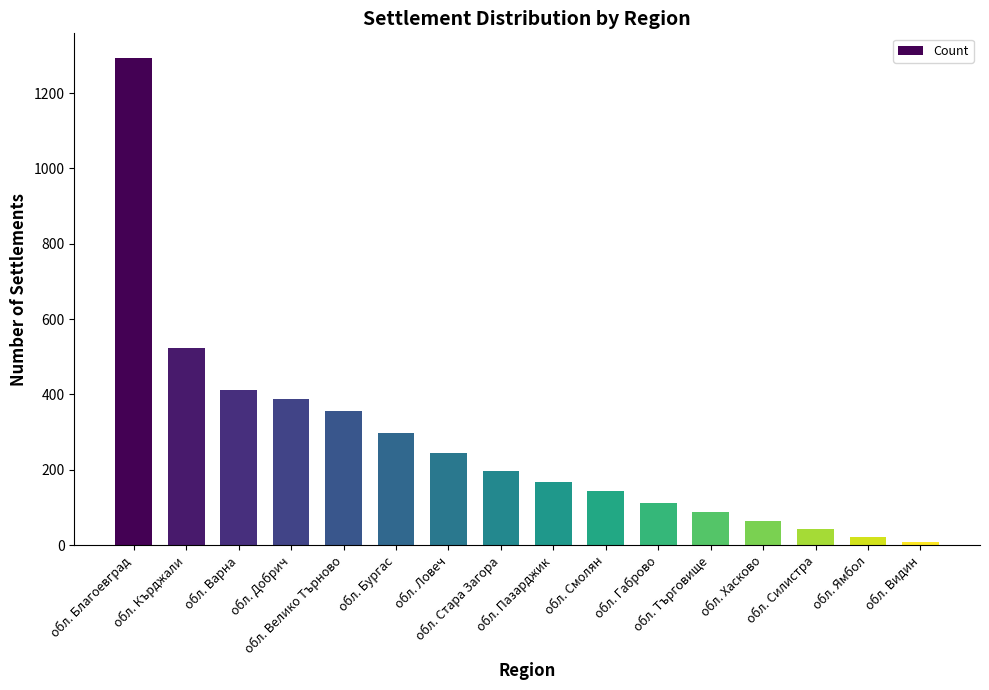

List the labels in order of value, smallest first.

обл. Видин, обл. Ямбол, обл. Силистра, обл. Хасково, обл. Търговище, обл. Габрово, обл. Смолян, обл. Пазарджик, обл. Стара Загора, обл. Ловеч, обл. Бургас, обл. Велико Търново, обл. Добрич, обл. Варна, обл. Кърджали, обл. Благоевград